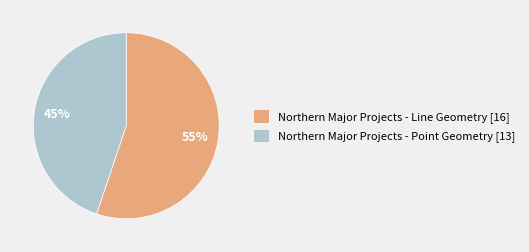

To the nearest percent, what portion does Northern Major Projects - Point Geometry represent?

45%